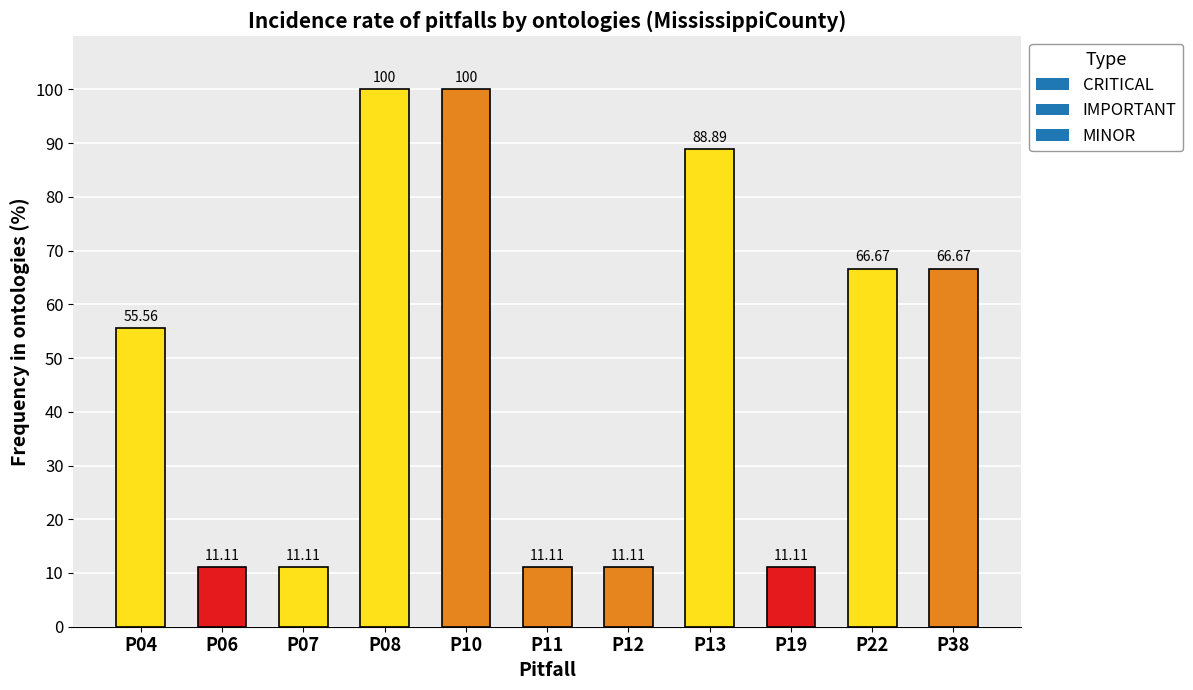

How many bars are there in total?

11